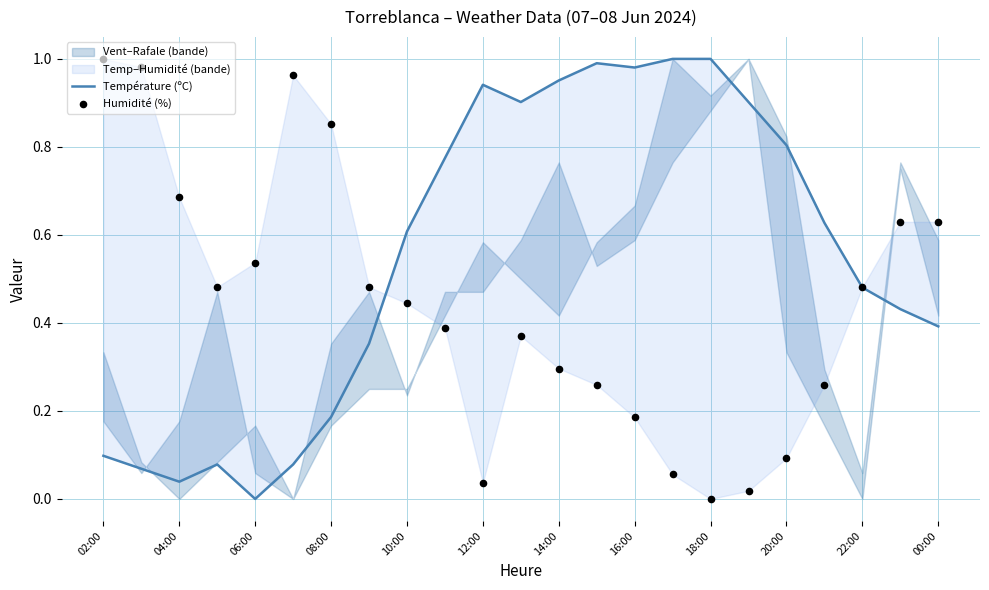

Which series has the largest total across all categories?

Température (ºC)